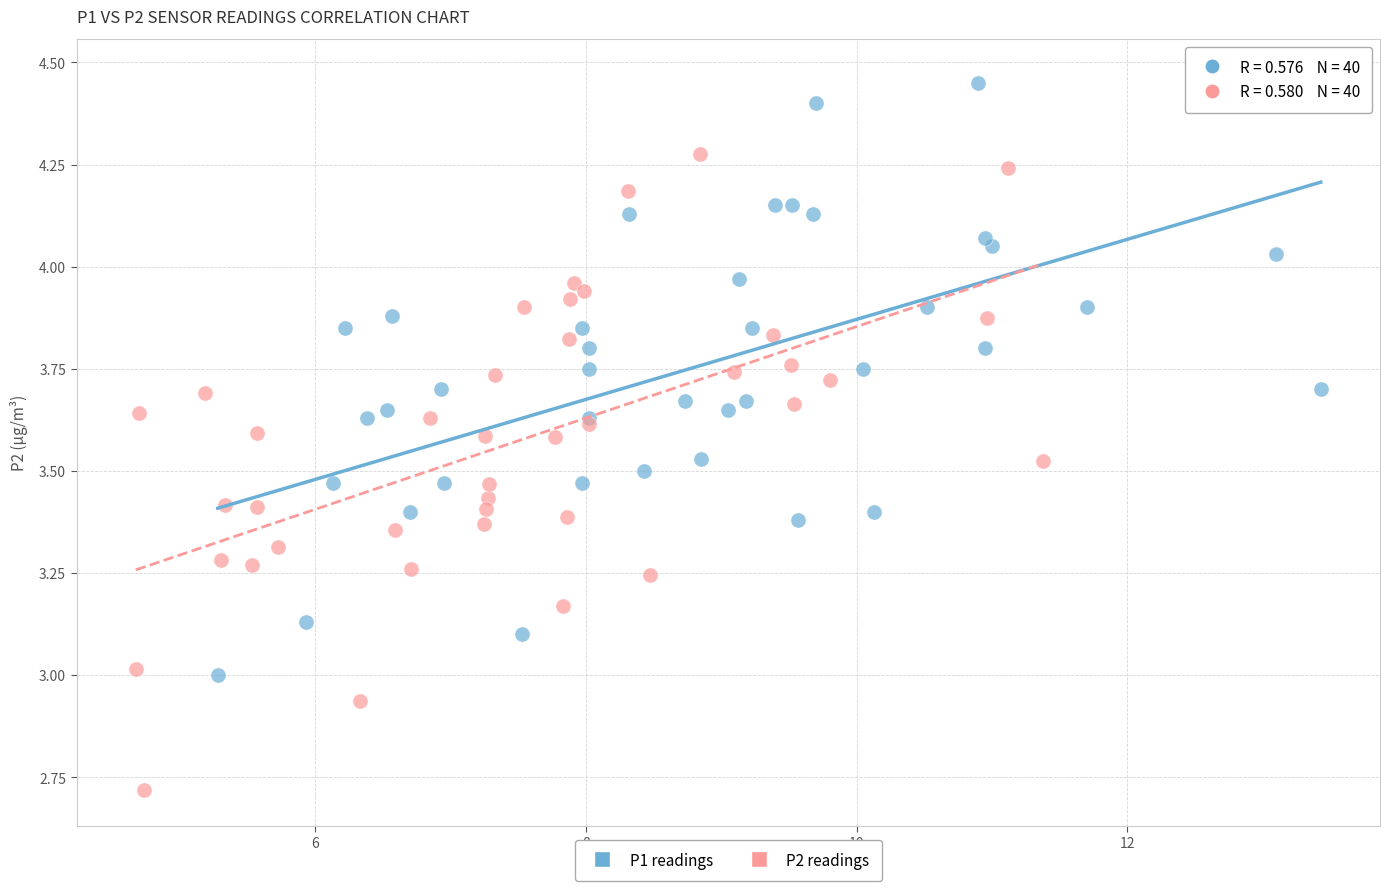

Which series has the largest Y range (max minus min)?

P2 readings